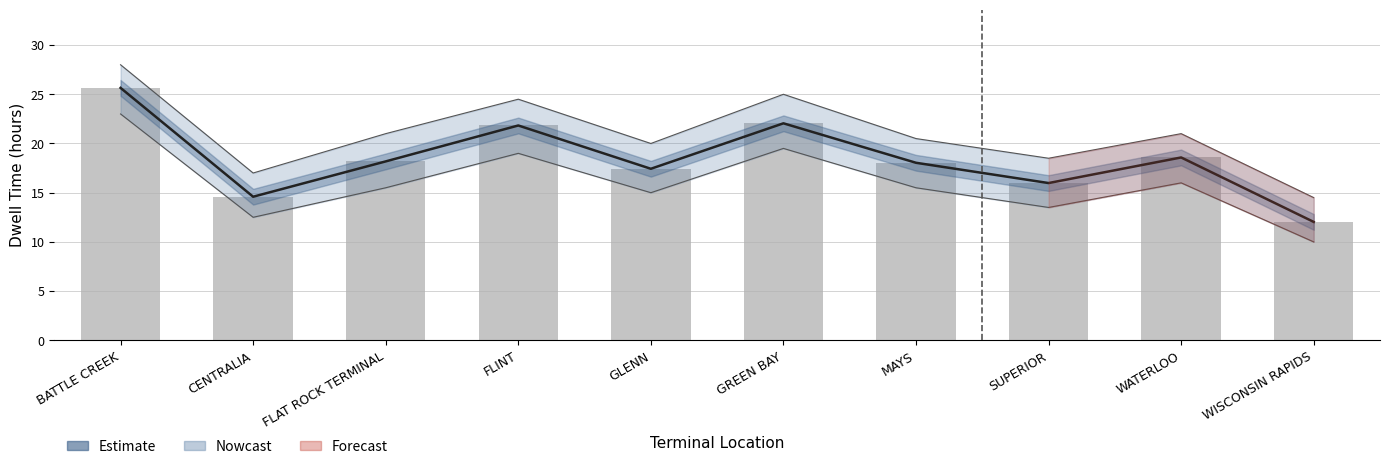

Which category has the lowest value across all series?

WISCONSIN RAPIDS